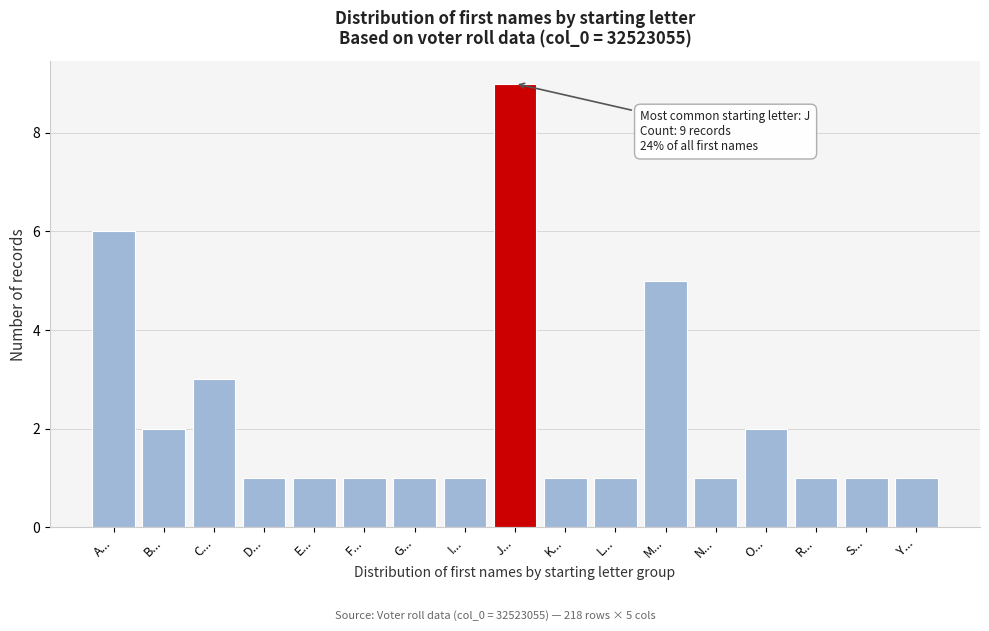

Reading left to right, transcribe all the data shown in this chart.

A...=6	B...=2	C...=3	D...=1	E...=1	F...=1	G...=1	I...=1	J...=9	K...=1	L...=1	M...=5	N...=1	O...=2	R...=1	S...=1	Y...=1